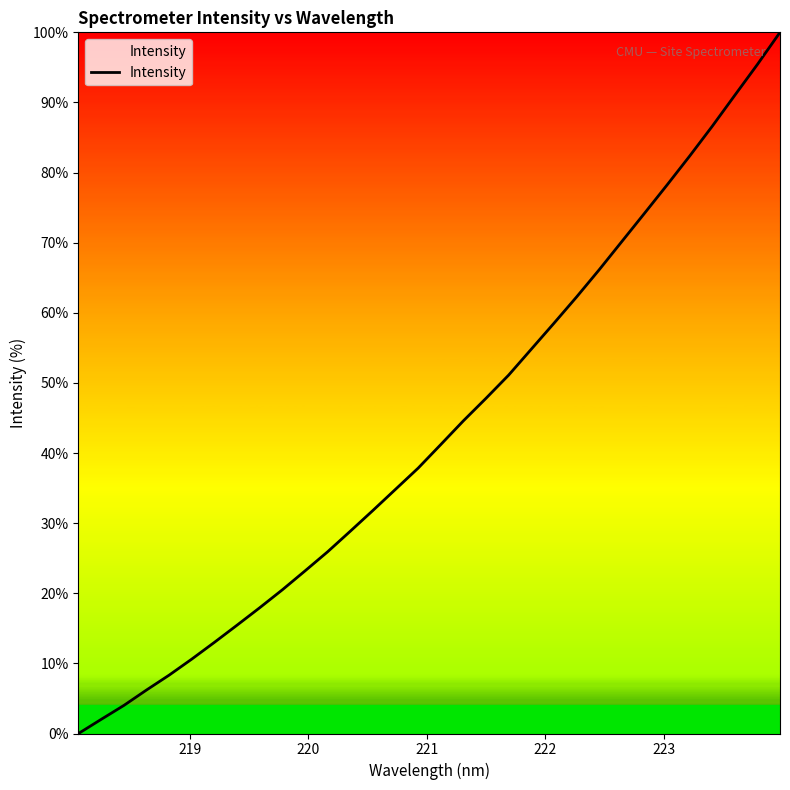

What is the difference between the maximum and minimum values?

100.0